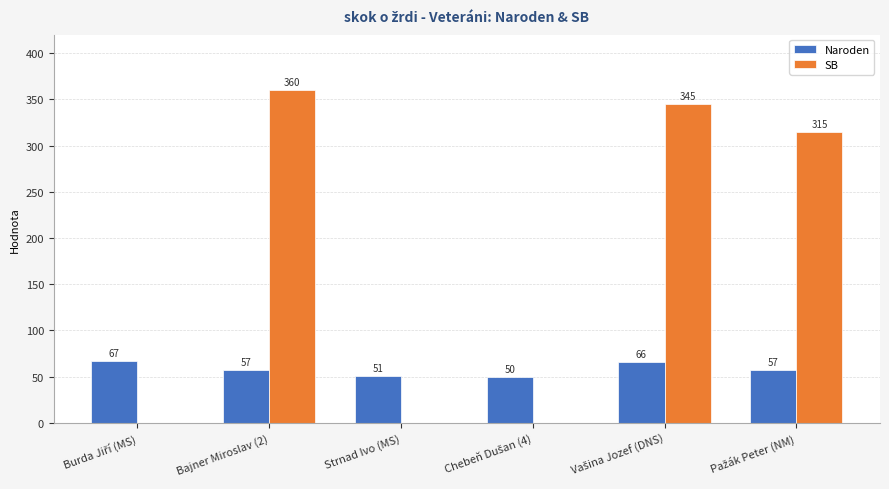

True or false: SB has a value of 0 at Strnad Ivo (MS).

True